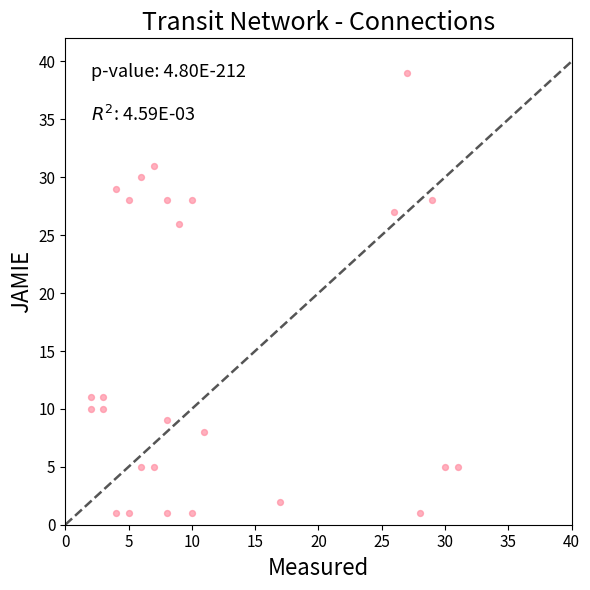

What Y value in the scatter plot is closest to 20?

26